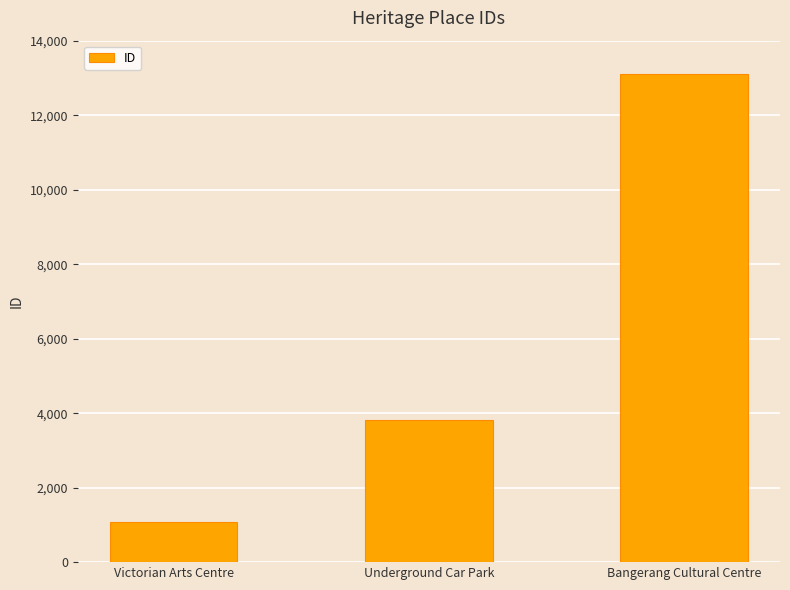

Rank the categories by value from lowest to highest.

Victorian Arts Centre, Underground Car Park, Bangerang Cultural Centre